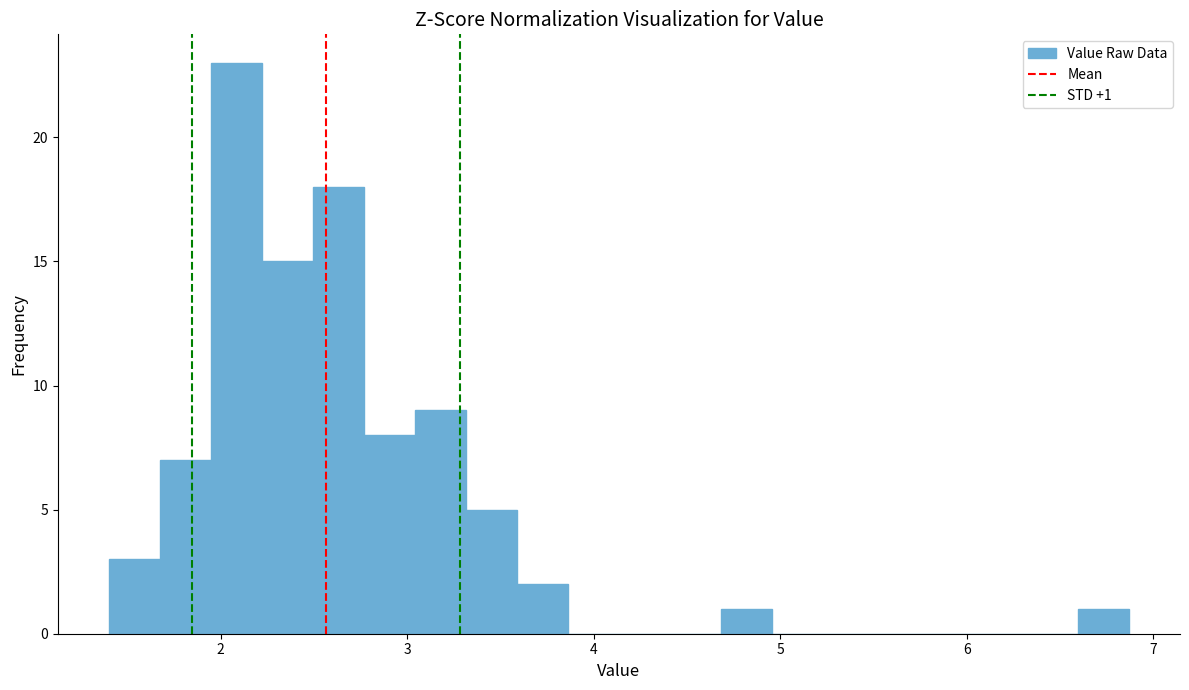

Around what value on the x-axis is the tallest bar? Give the approximate position of its centre, as read against the axis.

2.1